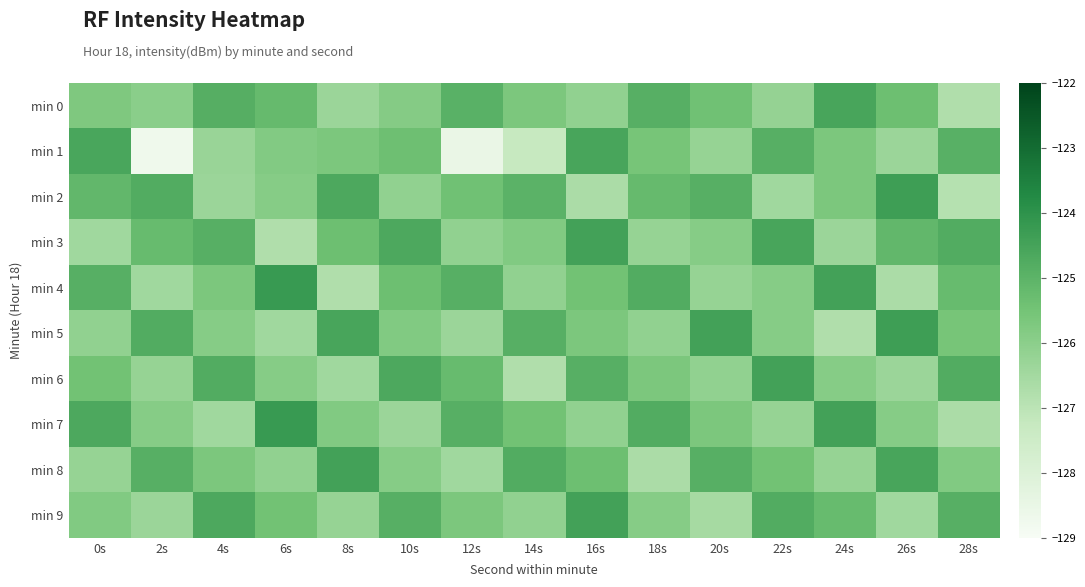

At 0s, list the series in order from largest to smallest.

min 1, min 7, min 4, min 2, min 6, min 0, min 9, min 5, min 8, min 3